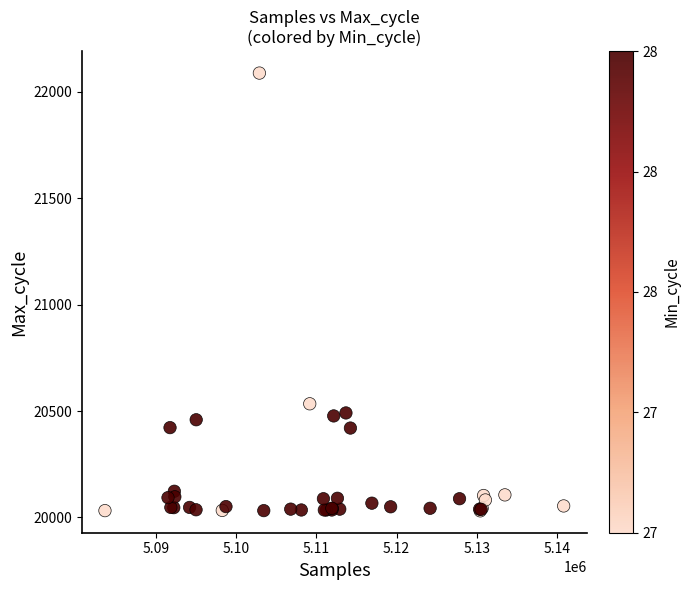

What Y value in the scatter plot is closest to 21059?

20534